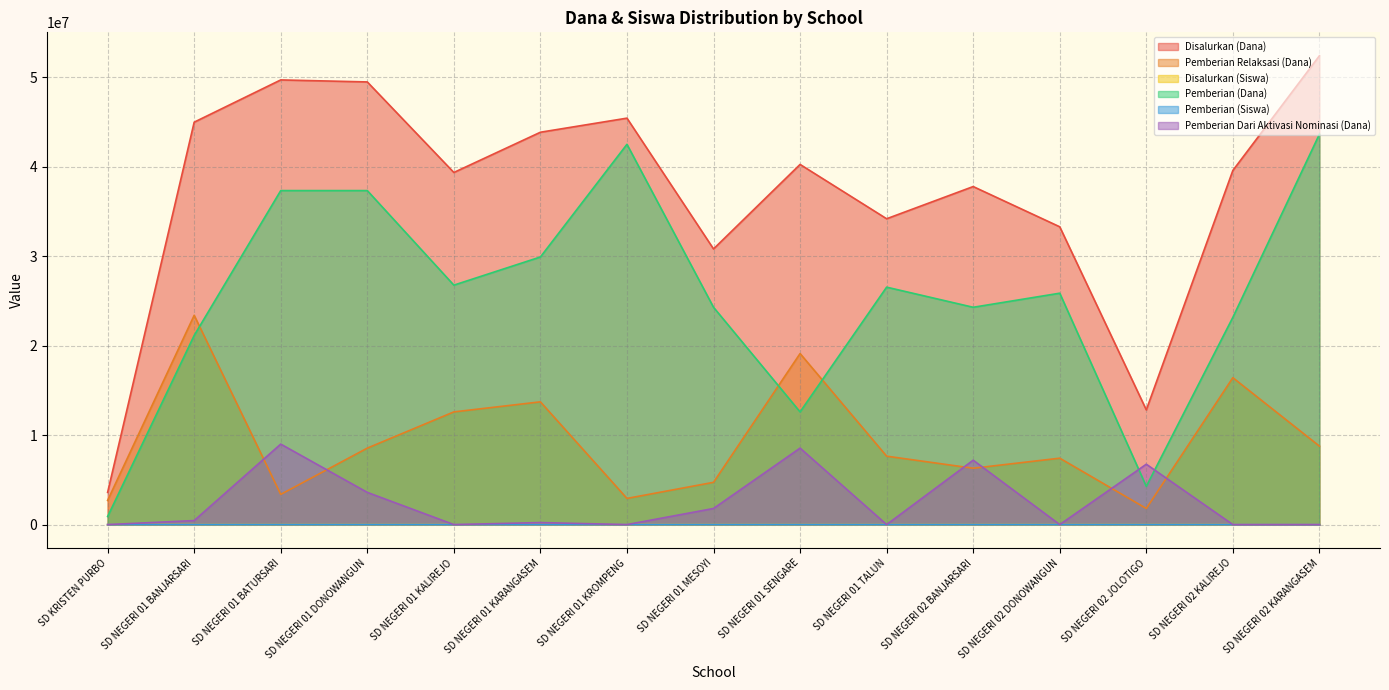

At which category is the sum across all series the highest?

SD NEGERI 02 KARANGASEM